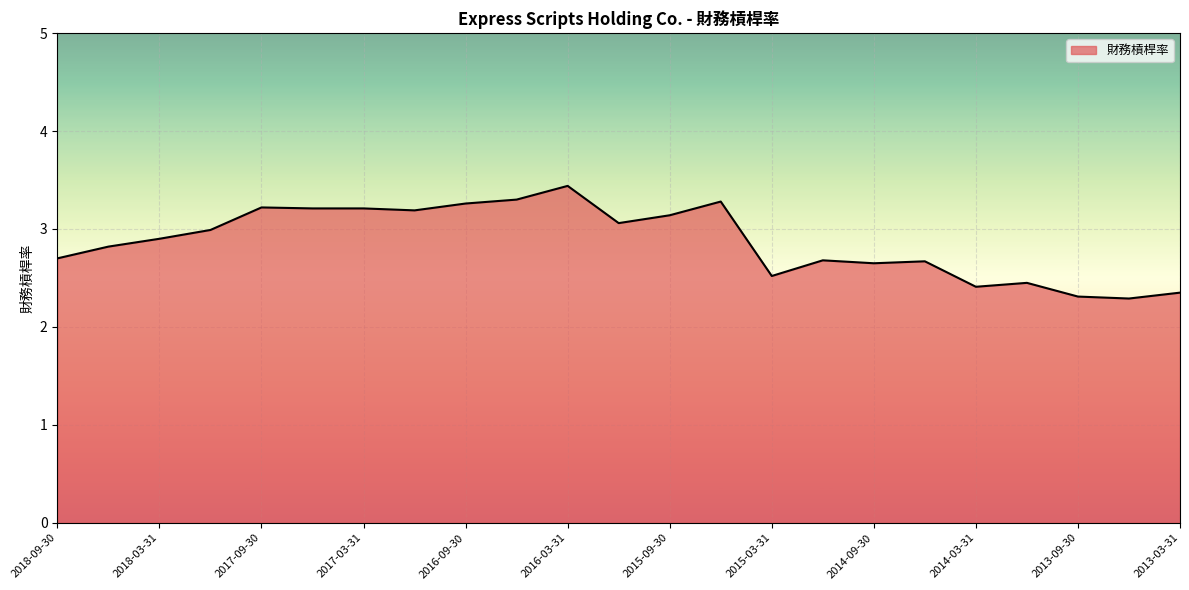

What is the maximum value shown in the chart?

3.4